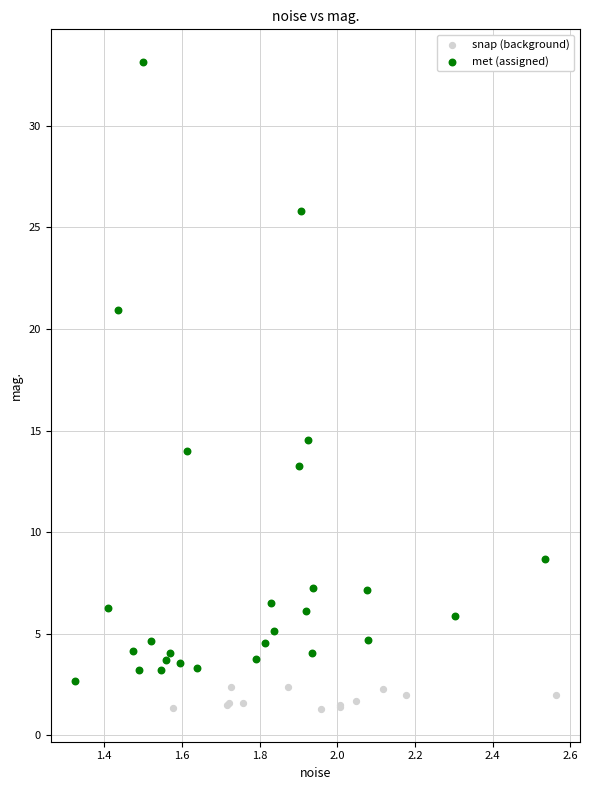

Which series reaches the maximum Y coordinate?

met (assigned)